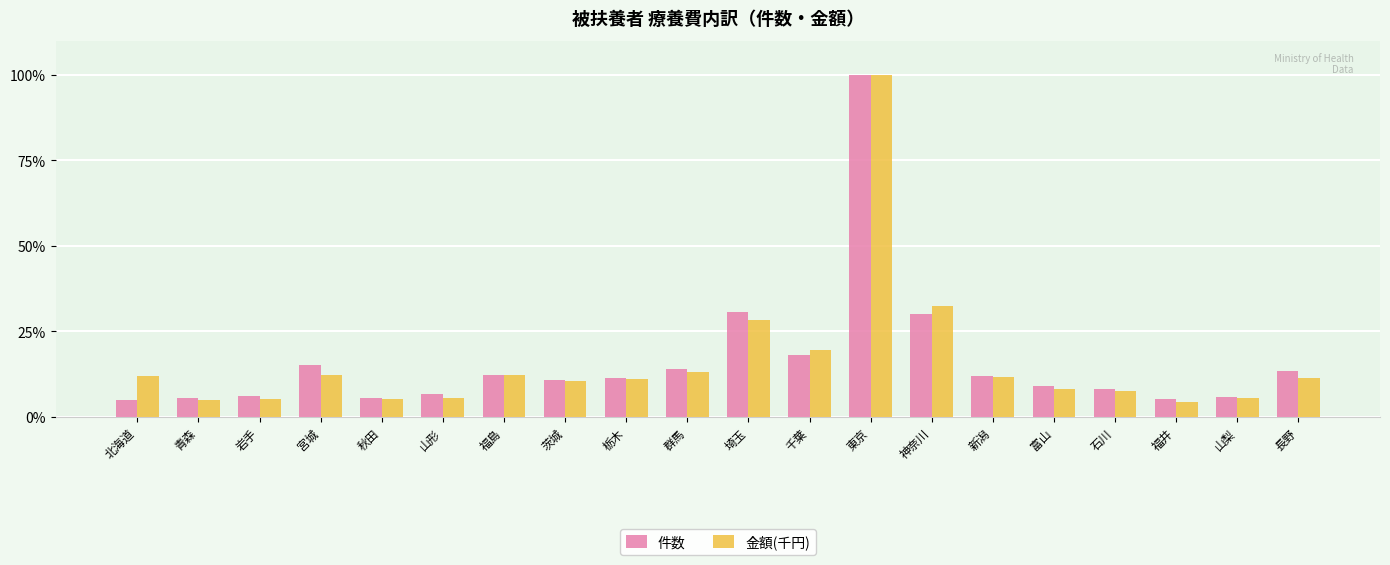

Between 秋田 and 長野, which series saw the biggest shift?

件数